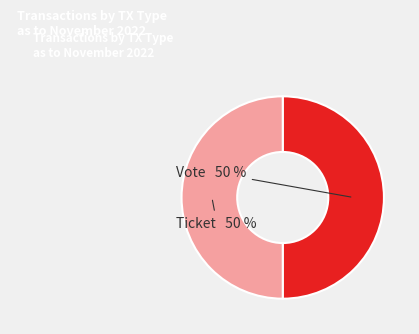

Count the number of slices in the pie.

2